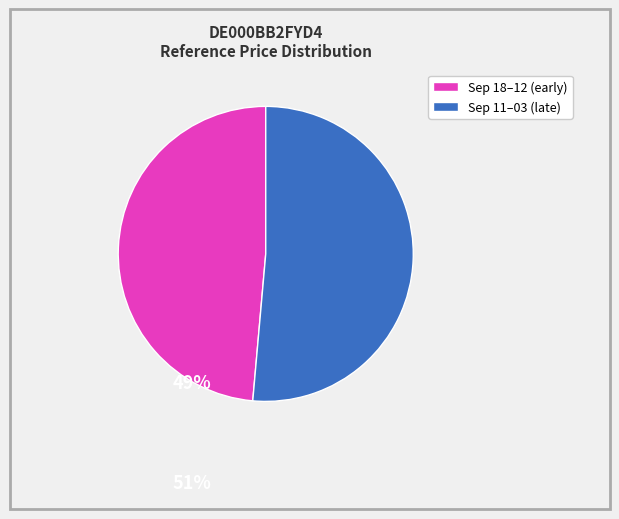

Is there any slice that represents more than half of the pie?

Yes